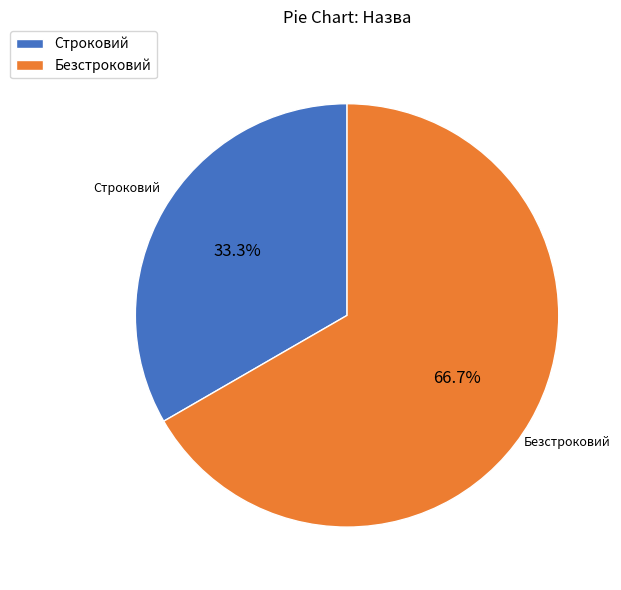

Rank the categories by value from lowest to highest.

Строковий, Безстроковий